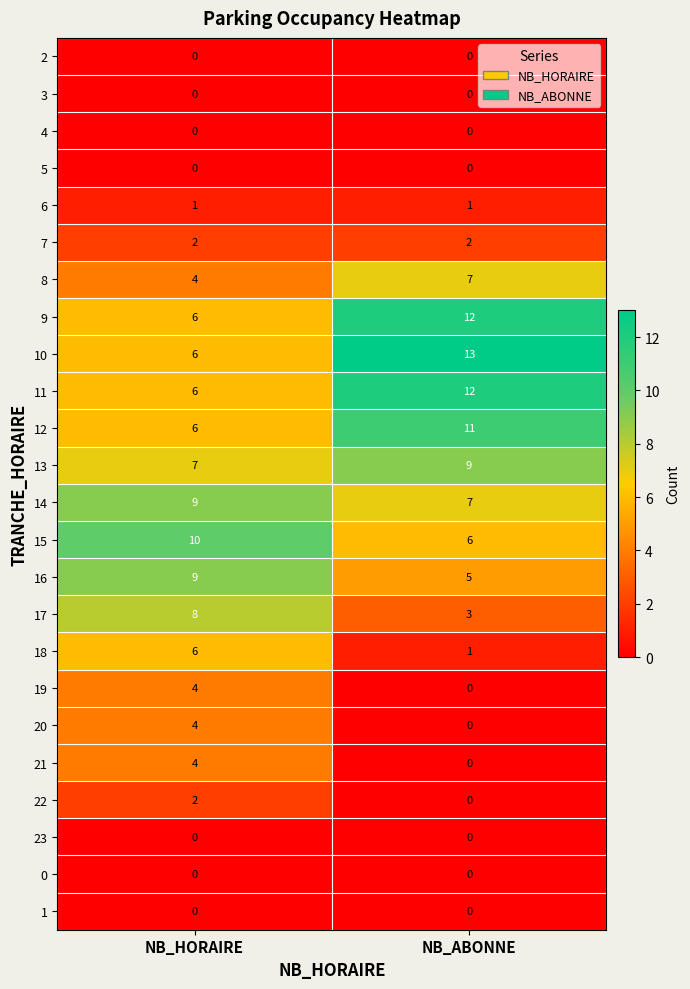

What is the total value across all series at NB_HORAIRE?

94